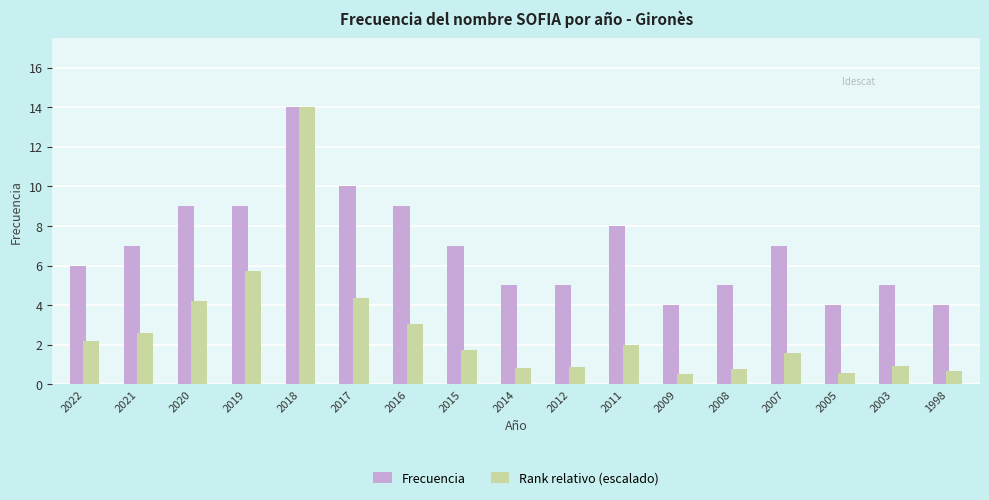

List the series in order of their overall mean, highest first.

Frecuencia, Rank relativo (escalado)